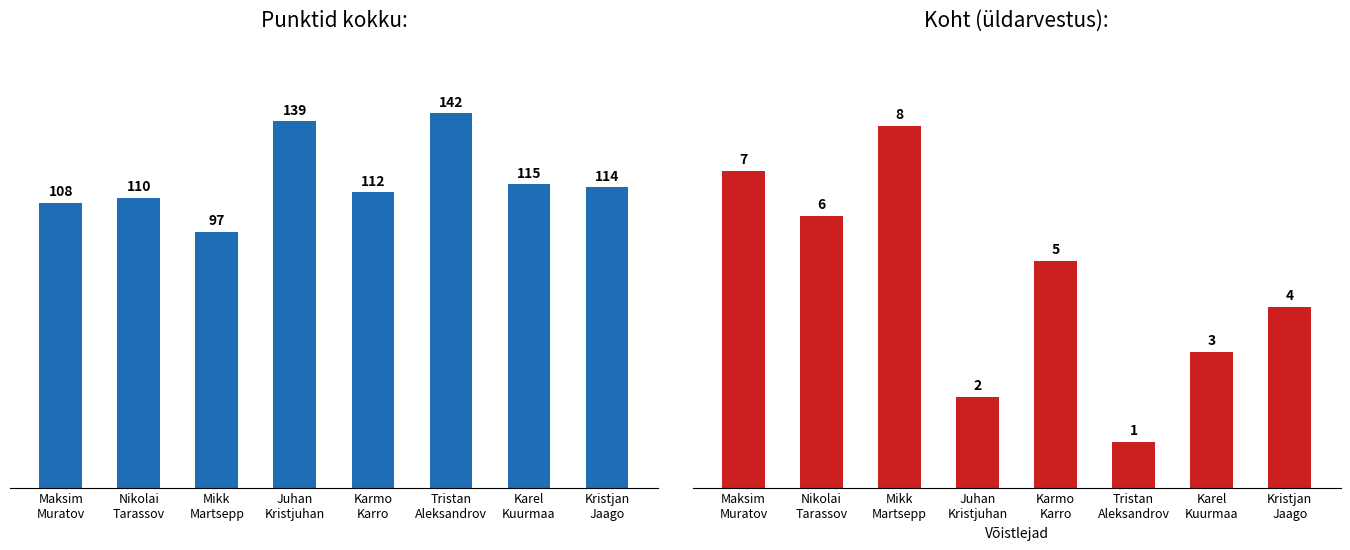

What is the minimum value for Punktid kokku?

97